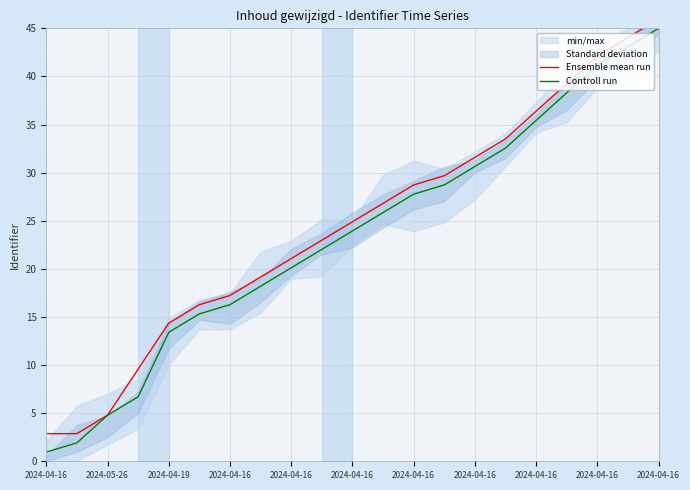

True or false: Ensemble mean run and Controll run intersect in this chart.

False